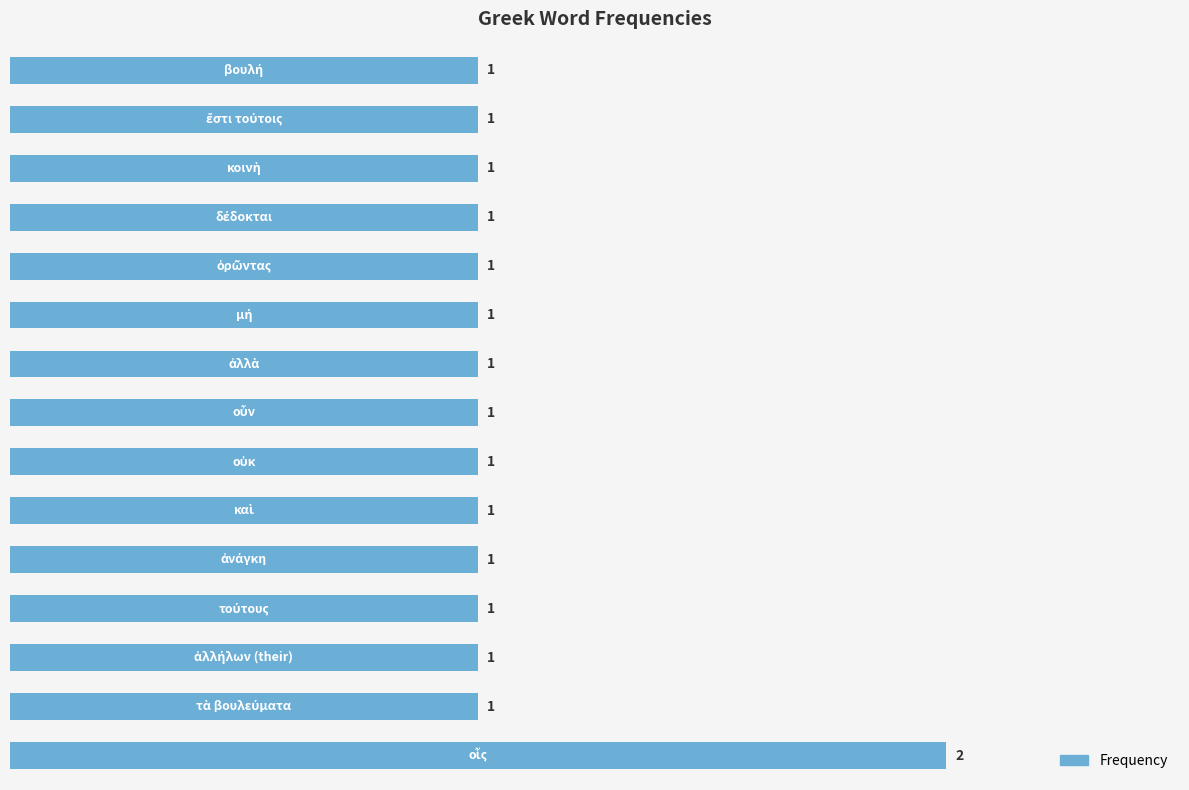

Count the values in the range 1 to 2.

15